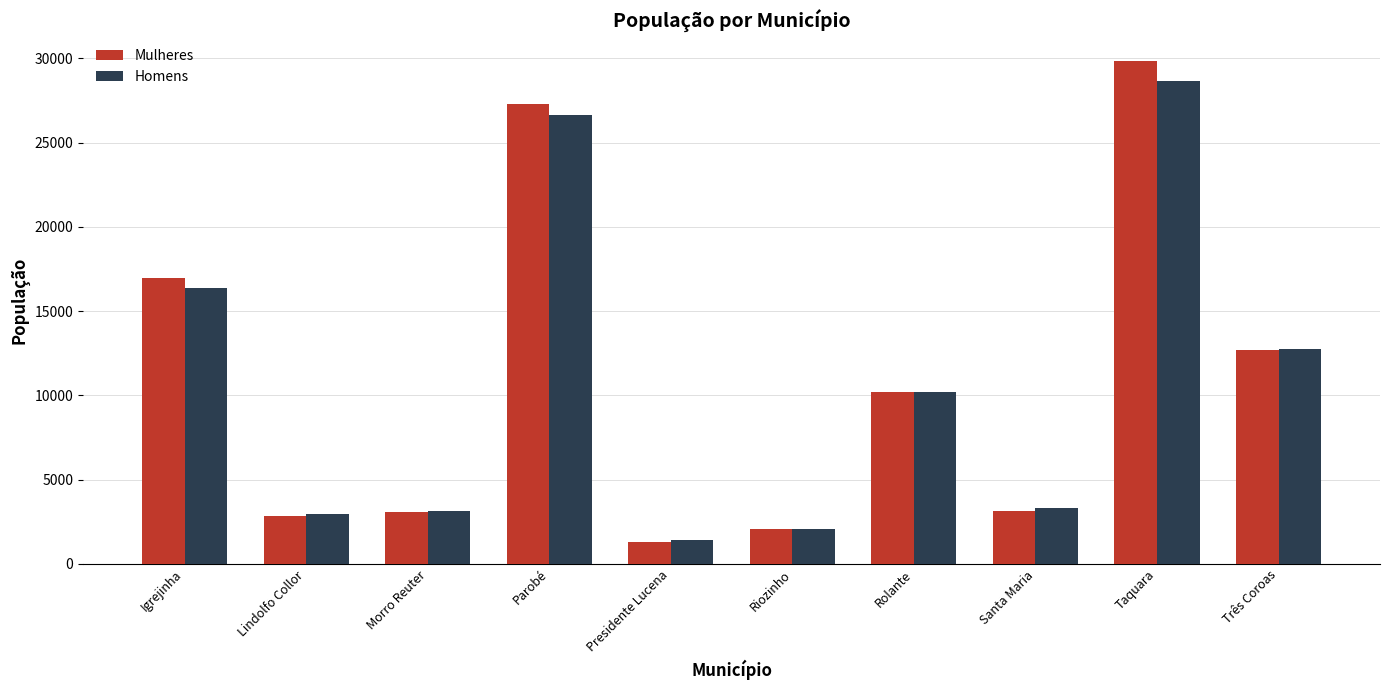

Read the Homens value at Lindolfo Collor, to the nearest 10.

2950